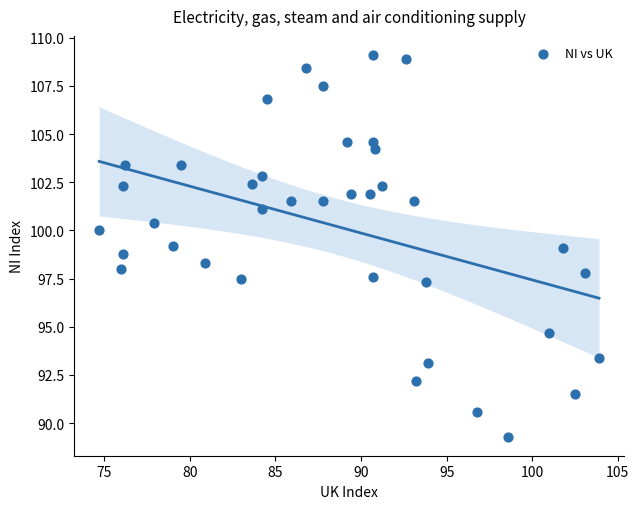

What is the range of Y values (max minus min)?

19.8